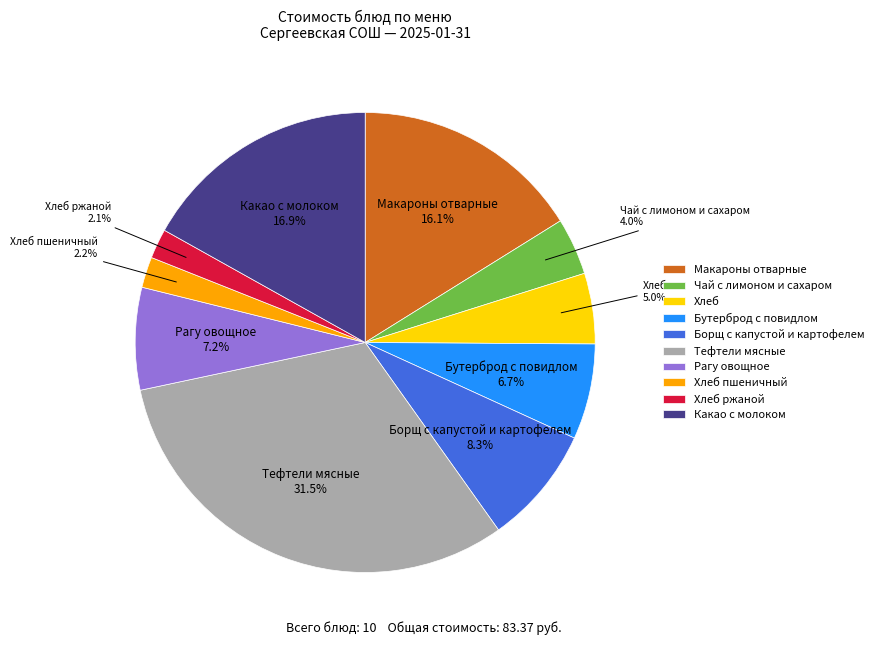

What is the largest slice in the pie chart?

Тефтели мясные